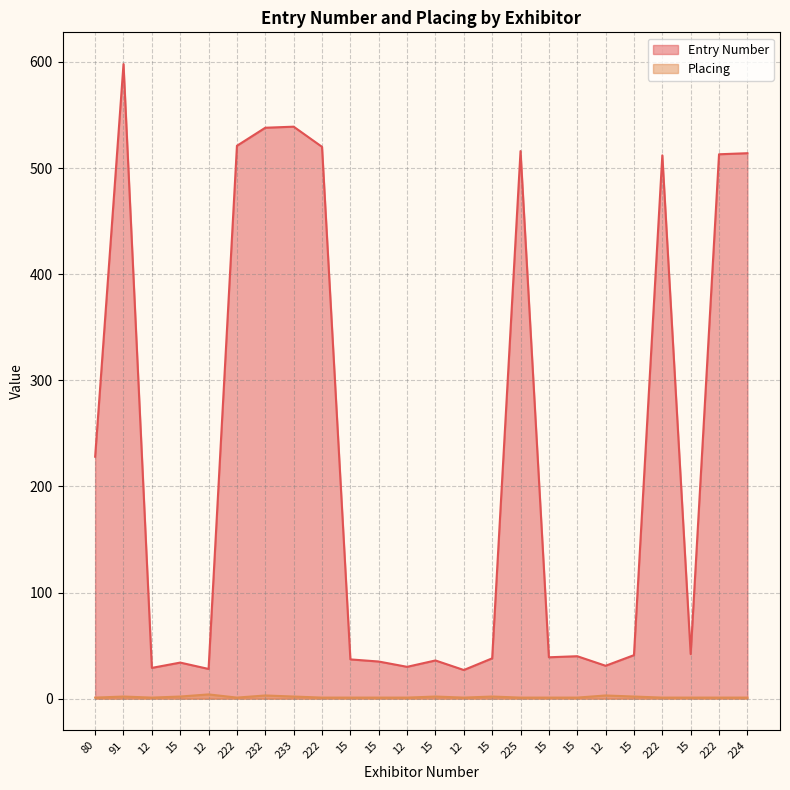

What is the value of the Placing point at the 18th from the left?

2